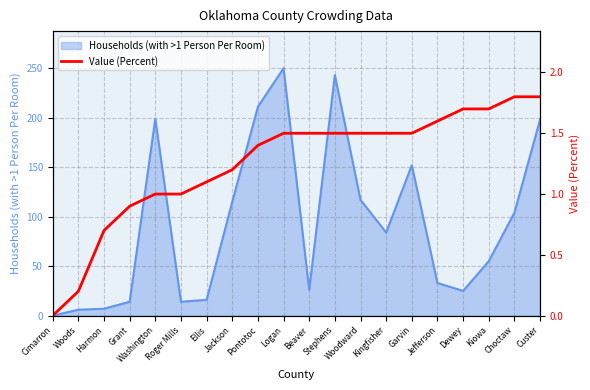

Does the chart display data point markers on the line(s)?

No